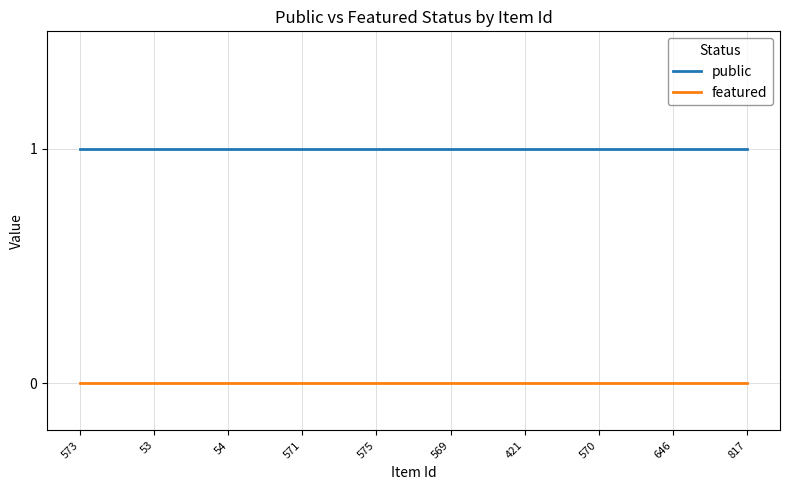

What position from the left is 575?

5